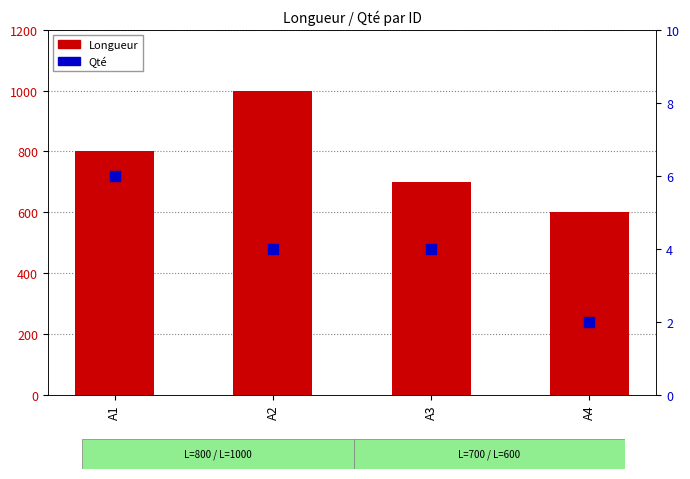

At which category is the sum across all series the highest?

A2